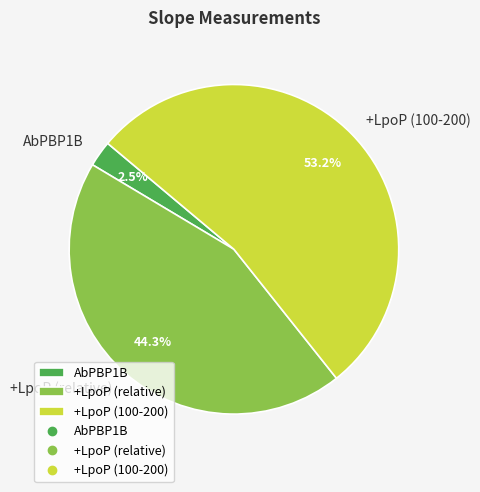

Combined, do +LpoP (100-200) and AbPBP1B account for over 50%?

Yes